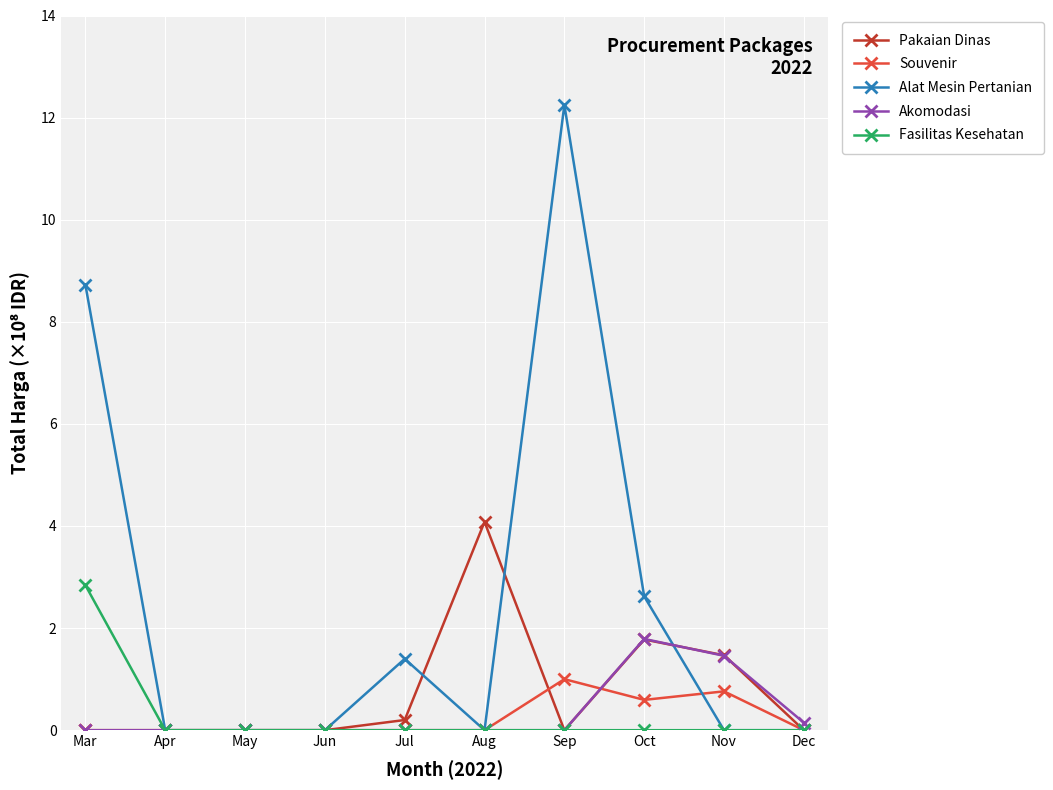

True or false: Pakaian Dinas has more than 0 points higher than both neighbors.

True